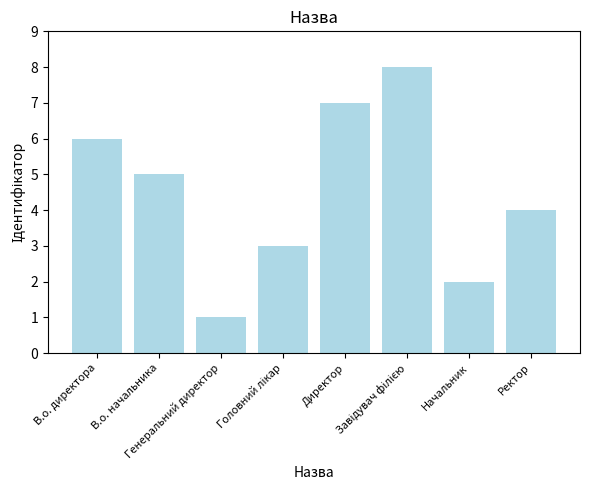

What is the difference between the second highest and second lowest values?

5